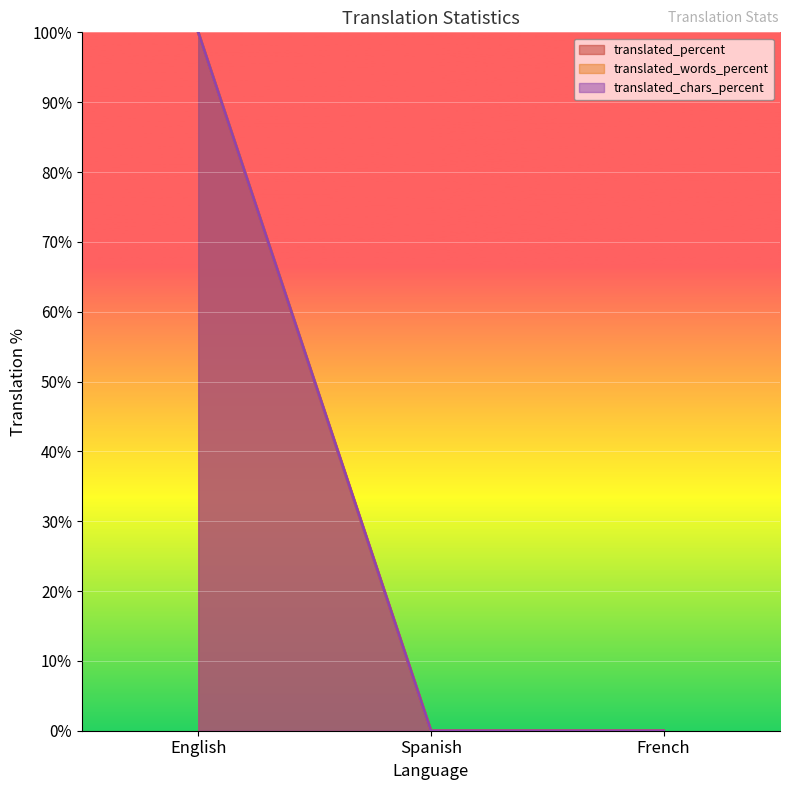

Does the chart display data point markers on the line(s)?

No